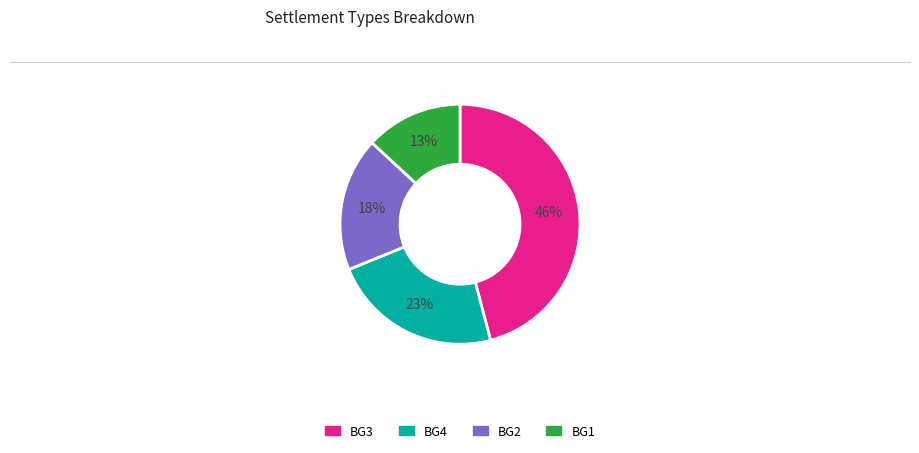

How many segments does this pie chart have?

4